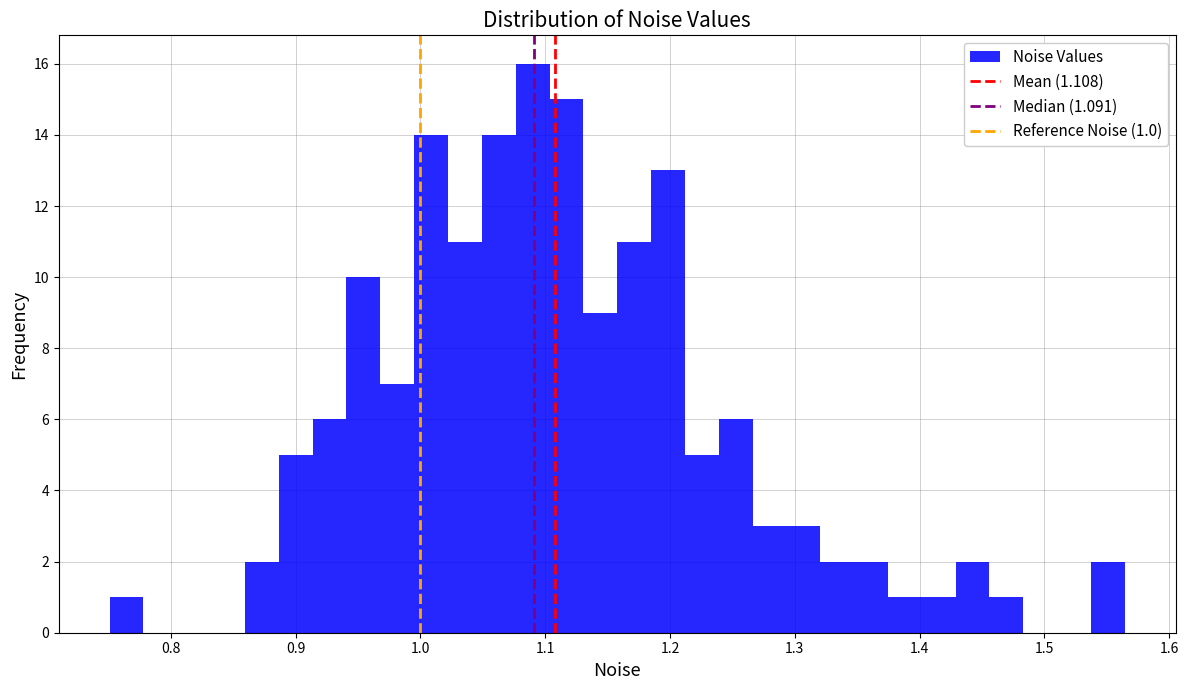

Around what value on the x-axis is the tallest bar? Give the approximate position of its centre, as read against the axis.

1.09